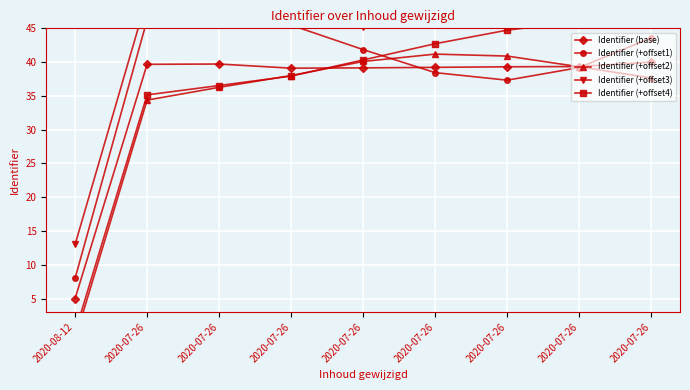

How many intersections are there between Identifier (+offset1) and Identifier (base)?

2